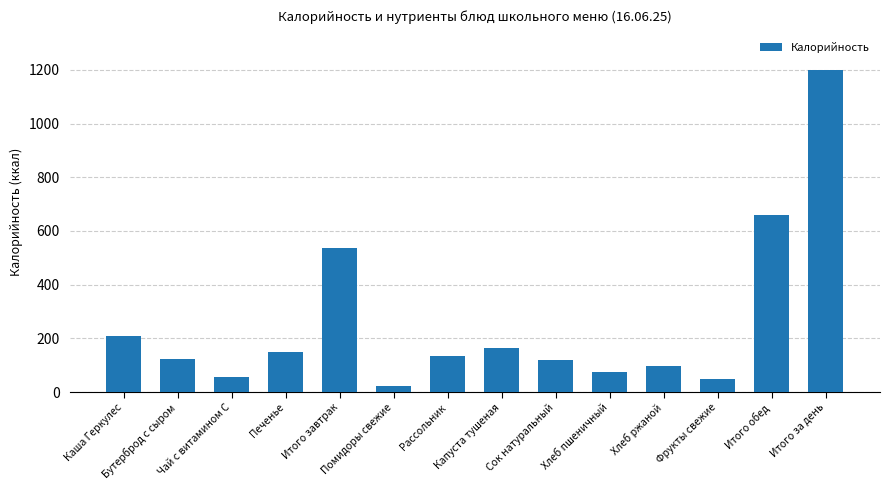

What is the greatest value displayed?

1198